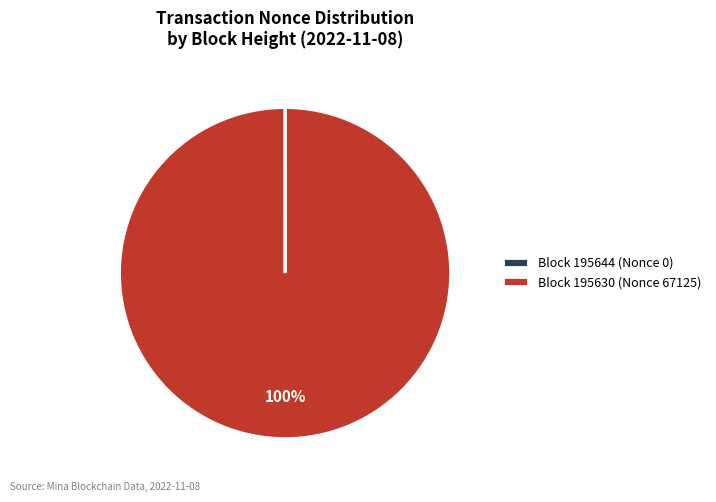

True or false: Block 195630 (Nonce 67125) accounts for 91% of the total.

False